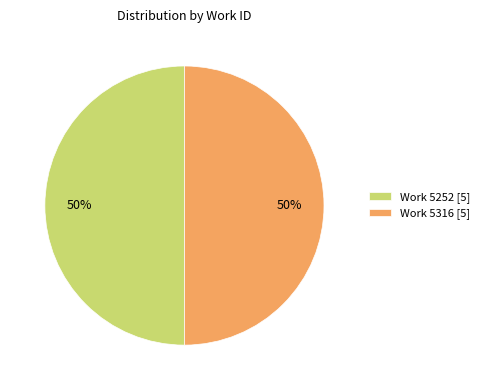

To the nearest percent, what is the average slice percentage?

50%